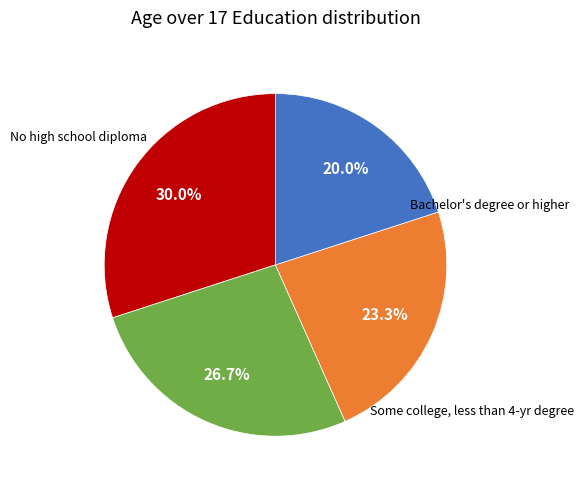

Is there any slice that represents more than half of the pie?

No